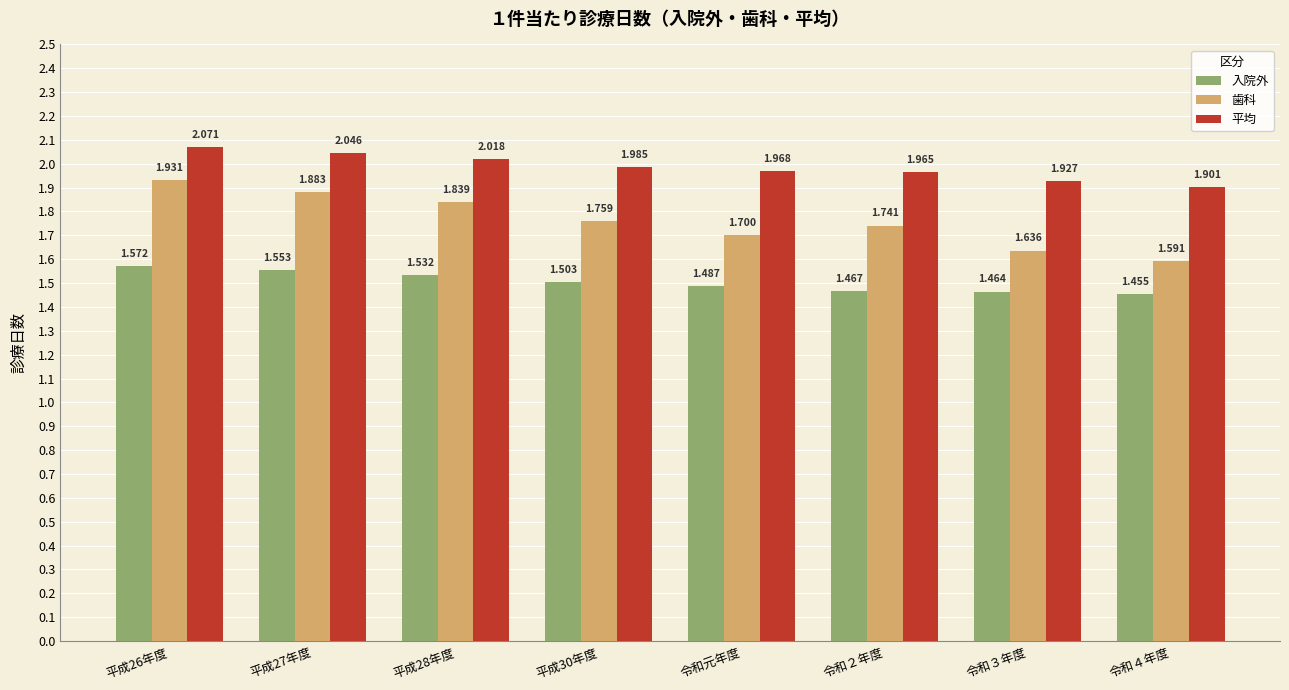

Which series has the largest range (max minus min)?

歯科